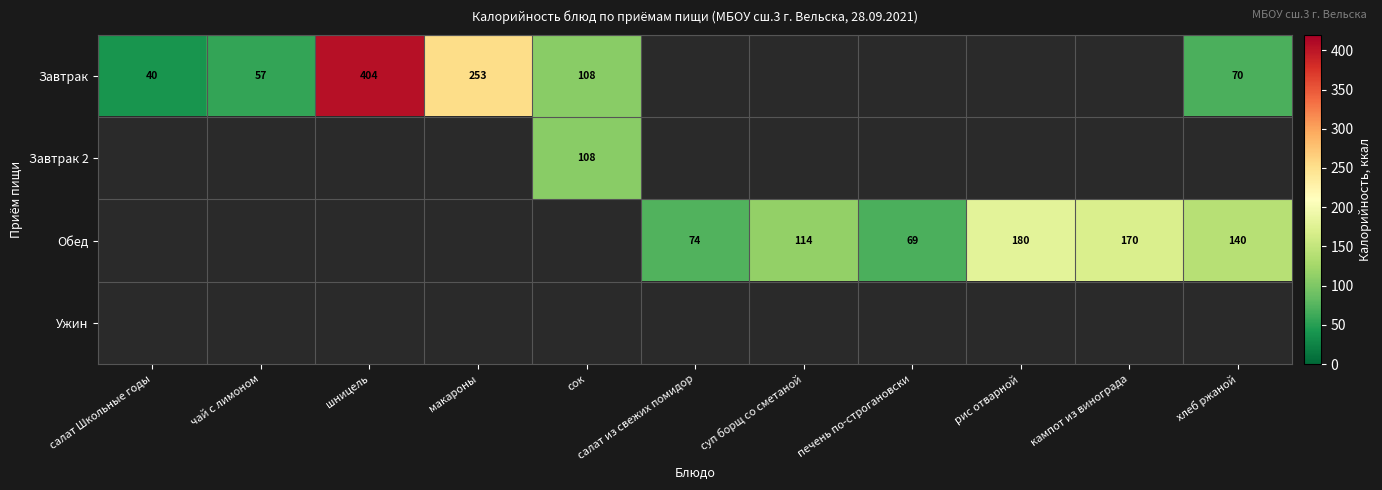

True or false: Обед has a value of 198 at хлеб ржаной.

False